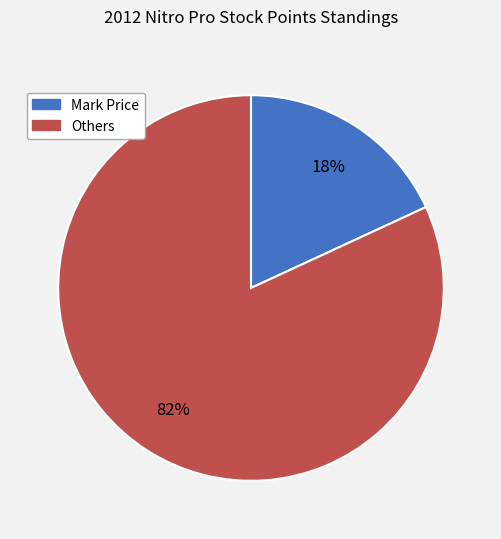

To the nearest percent, what is the average slice percentage?

50%